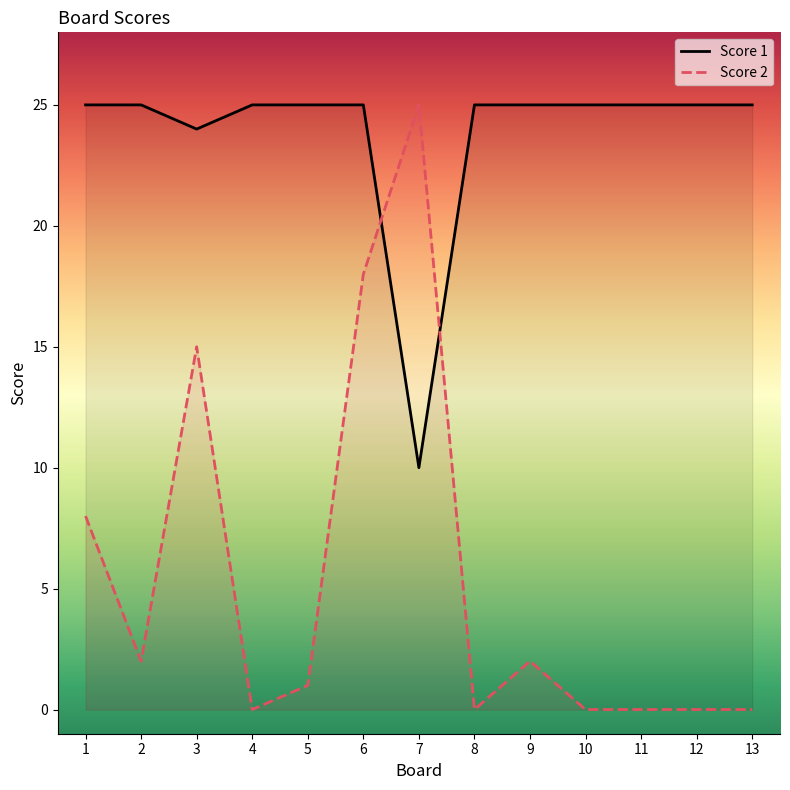

Which series changed the most between 5 and 6?

Score 2